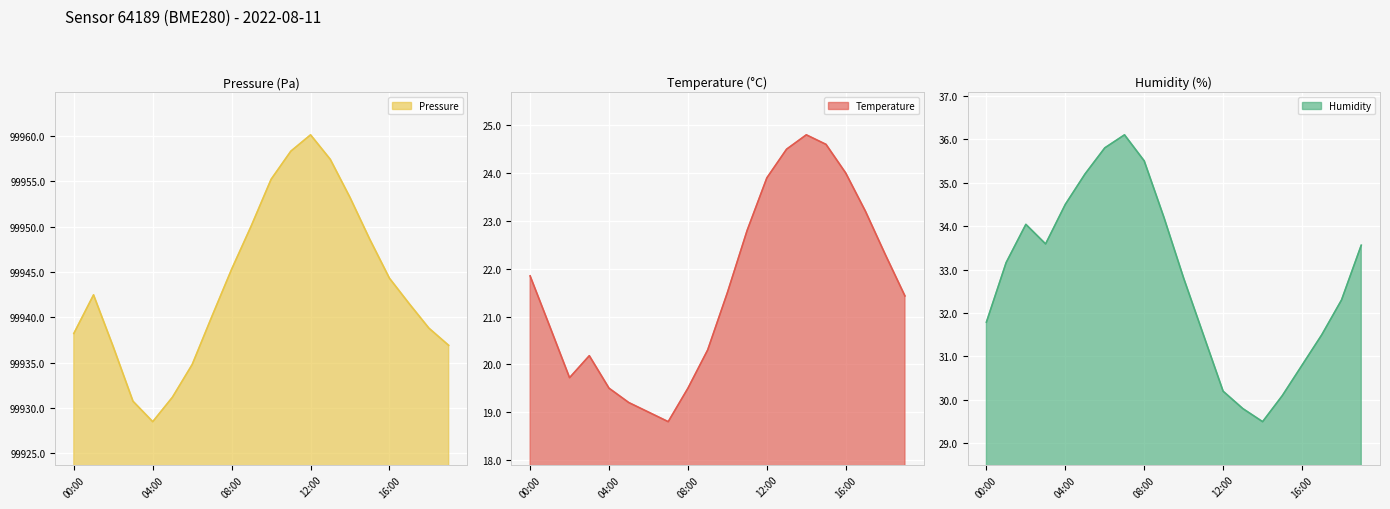

Count the number of data series in this chart.

3